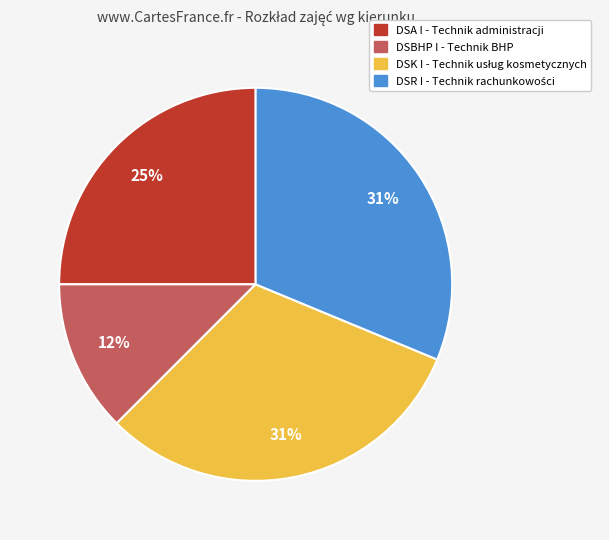

How many segments does this pie chart have?

4